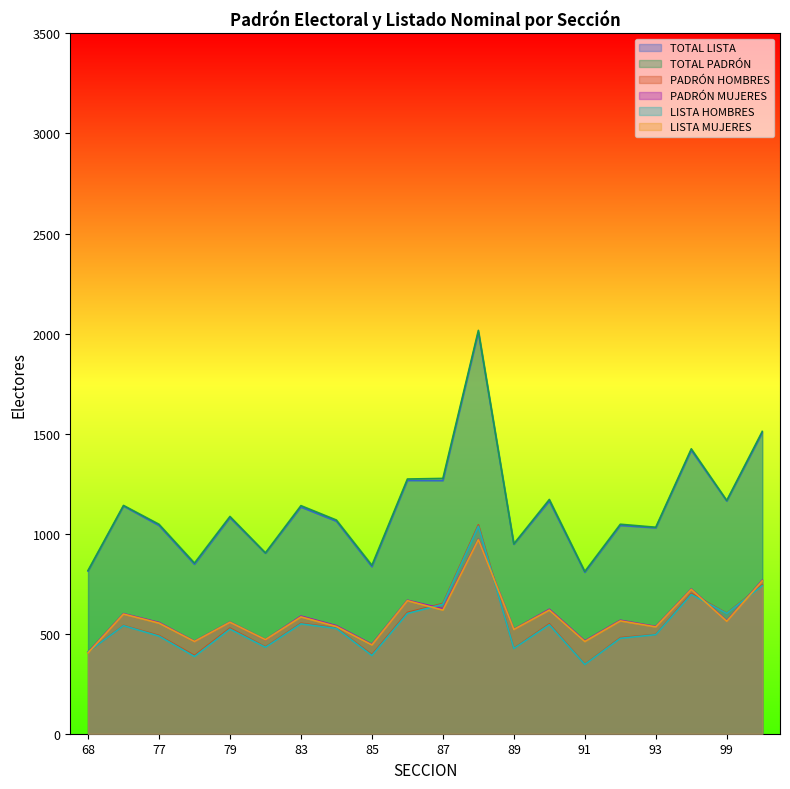

Which series ends up on top after the final intersection of PADRÓN MUJERES and LISTA HOMBRES?

PADRÓN MUJERES